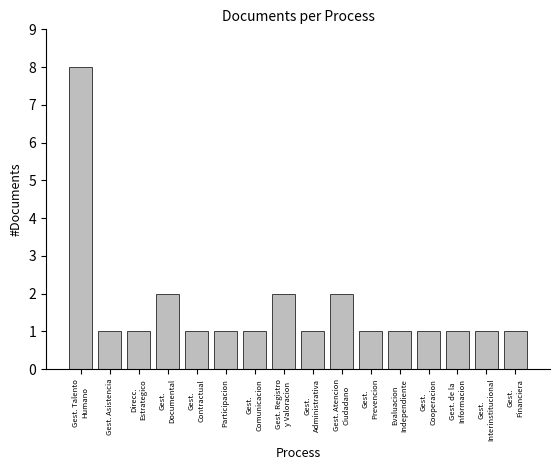

How many categories are shown in the chart?

16